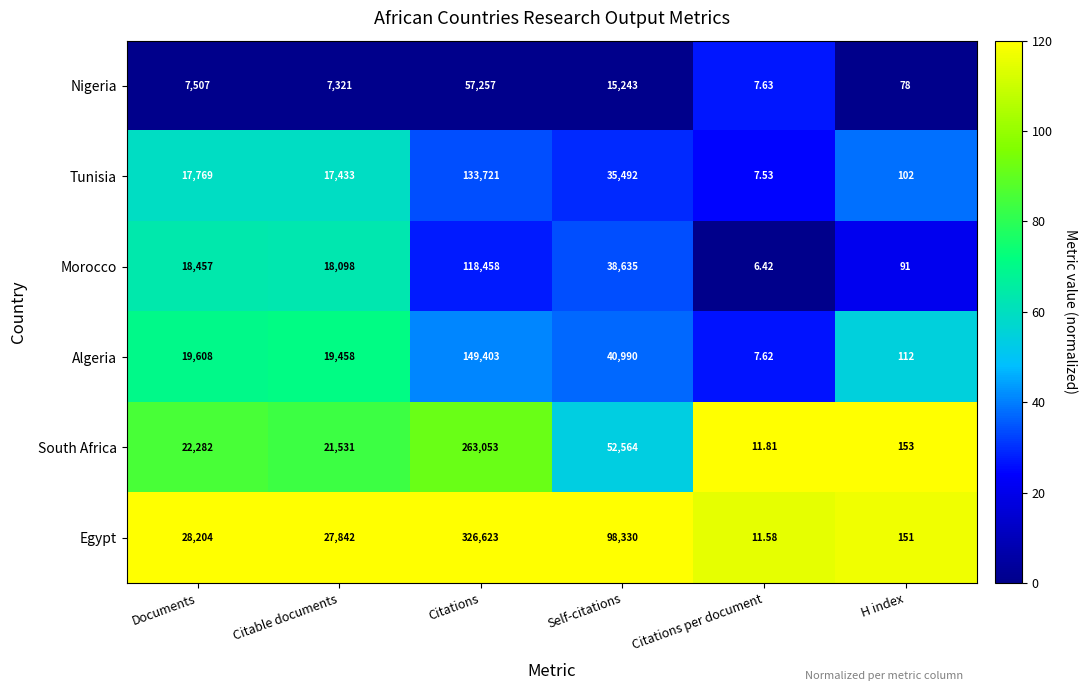

Between Documents and Citable documents, which series saw the biggest shift?

South Africa